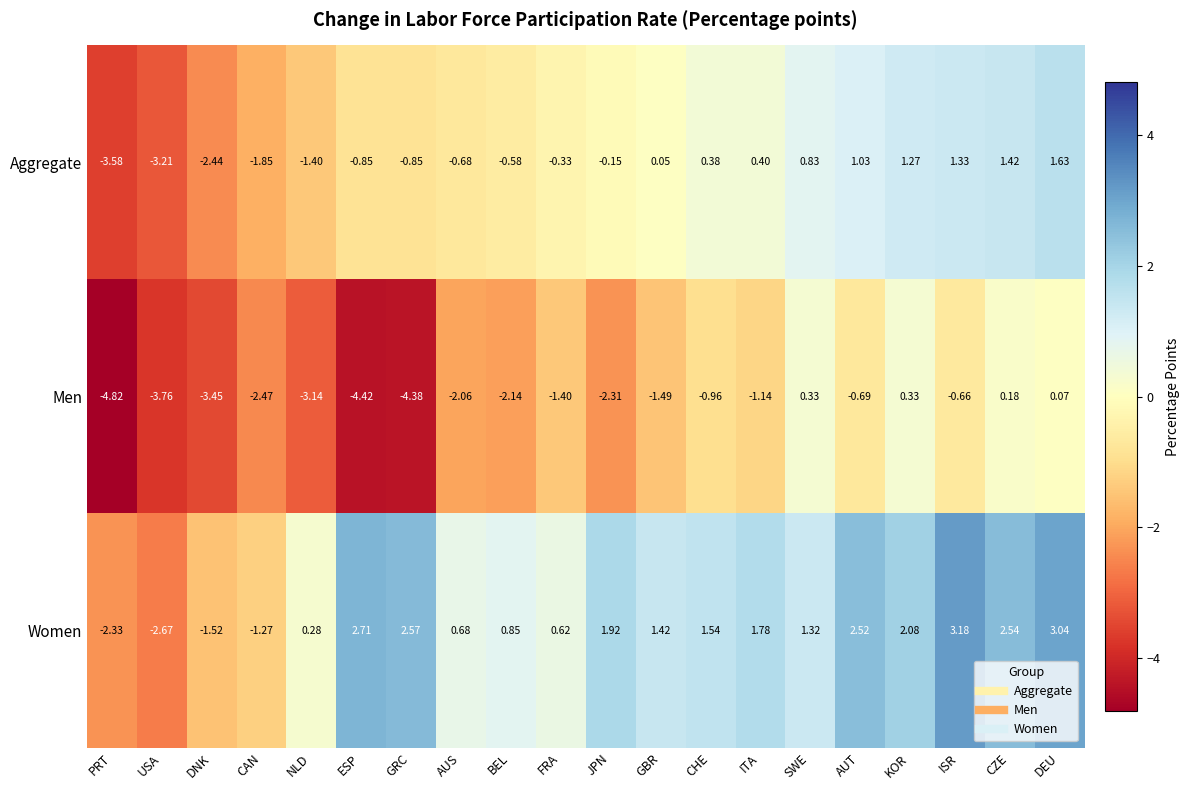

Is the value of Men at GBR greater than the value of Women at ISR?

No